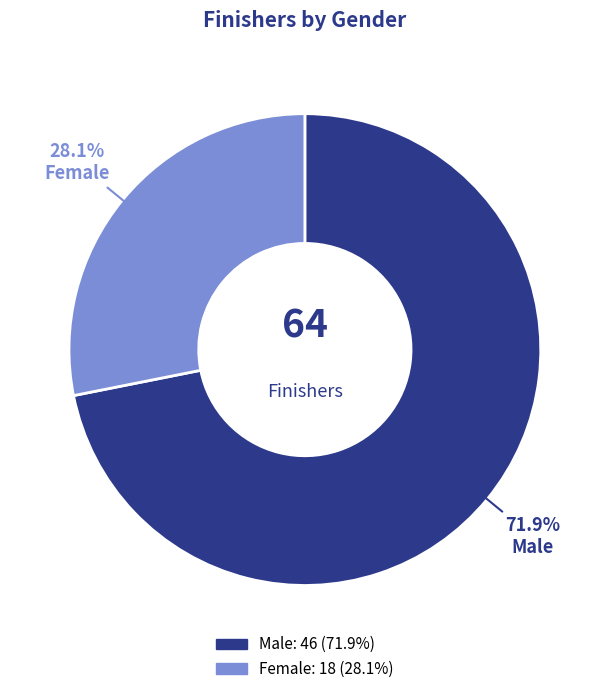

To the nearest percent, what is the difference between the Male and Female slice percentages?

44%